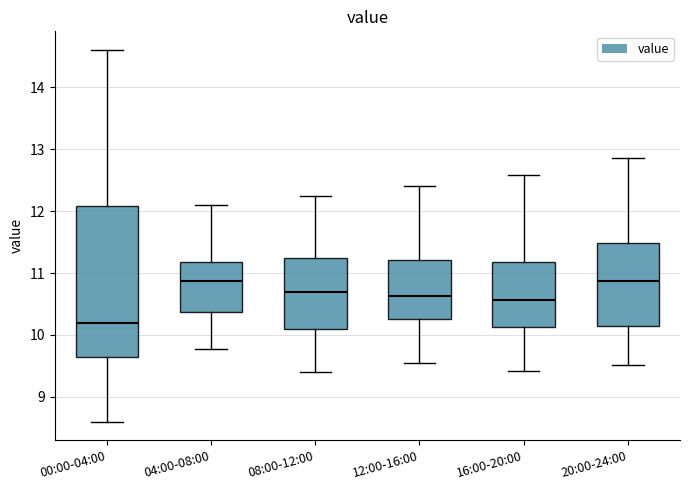

Reading left to right, transcribe this box plot: for each box, give where its median line is, the range the box spans, and where its two whiskers end, as read against the y-axis. The values are not printed on the chart, so give them approximately, as read against the axis.

00:00-04:00: median 10.2, box 9.7 to 12.1, whiskers 8.6 to 14.6
04:00-08:00: median 10.9, box 10.4 to 11.2, whiskers 9.8 to 12.1
08:00-12:00: median 10.7, box 10.1 to 11.2, whiskers 9.4 to 12.3
12:00-16:00: median 10.6, box 10.3 to 11.2, whiskers 9.6 to 12.4
16:00-20:00: median 10.6, box 10.1 to 11.2, whiskers 9.4 to 12.6
20:00-24:00: median 10.9, box 10.1 to 11.5, whiskers 9.5 to 12.9